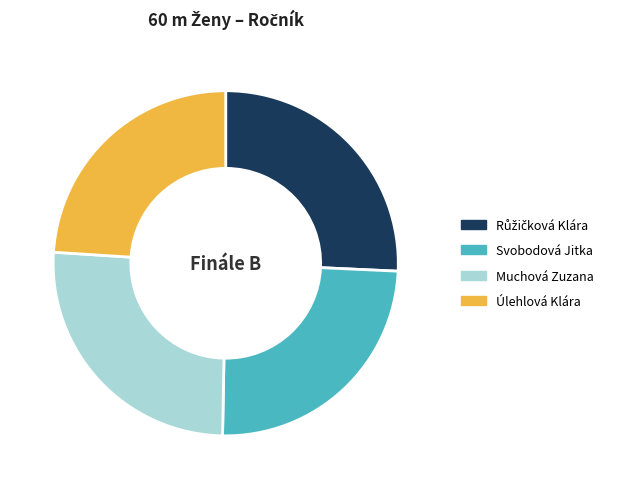

Which category has the smallest portion of the pie?

Úlehlová Klára